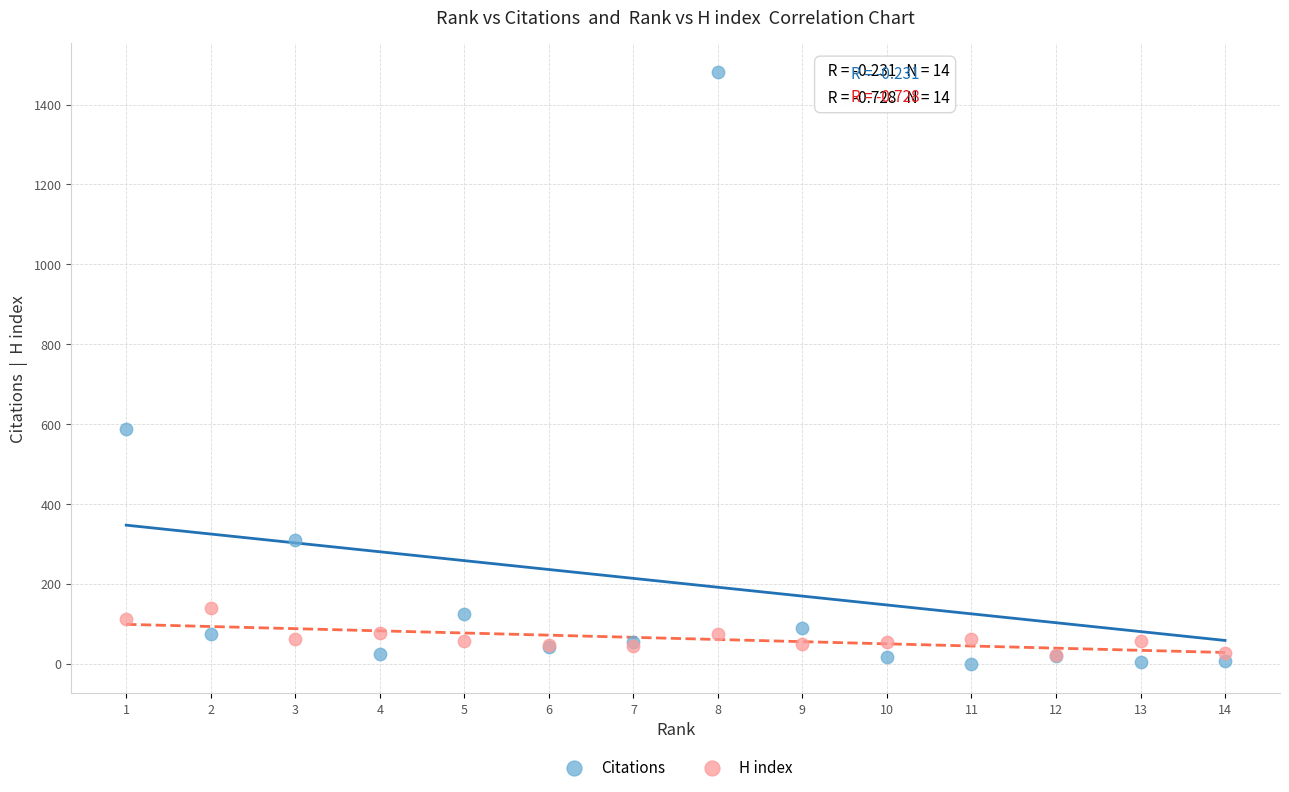

Which series contains the highest Y value?

Citations